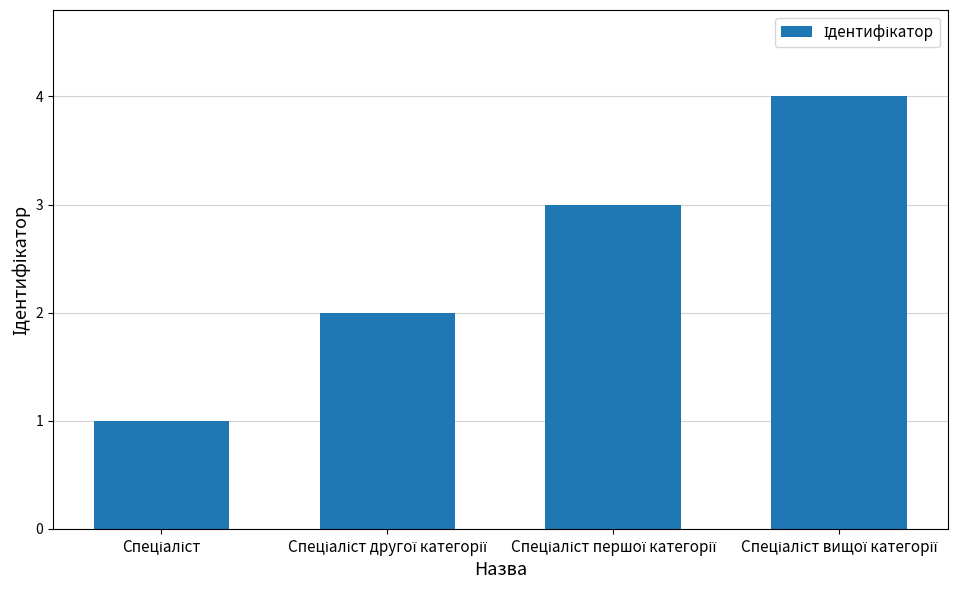

What is the greatest value displayed?

4